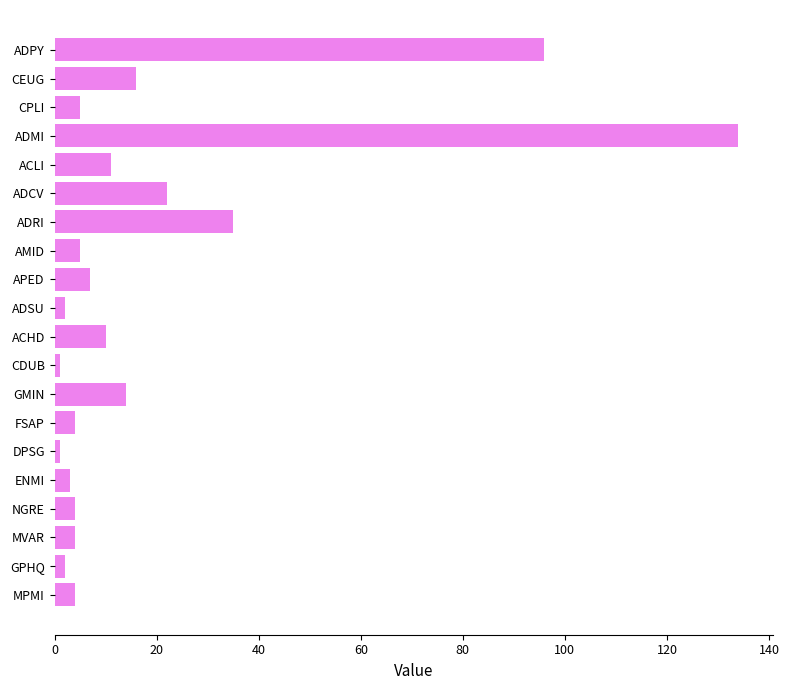

Is it true that the value at CEUG is 25?

False